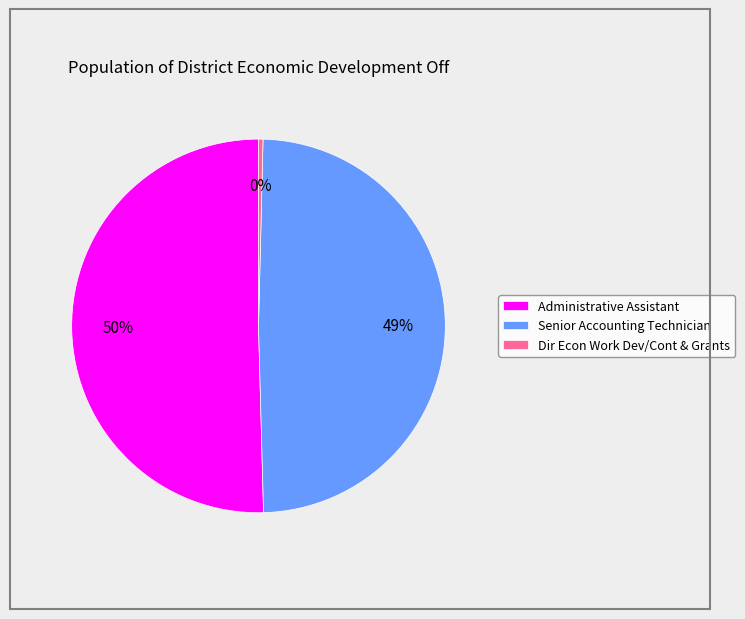

Which category has the smallest portion of the pie?

Dir Econ Work Dev/Cont & Grants